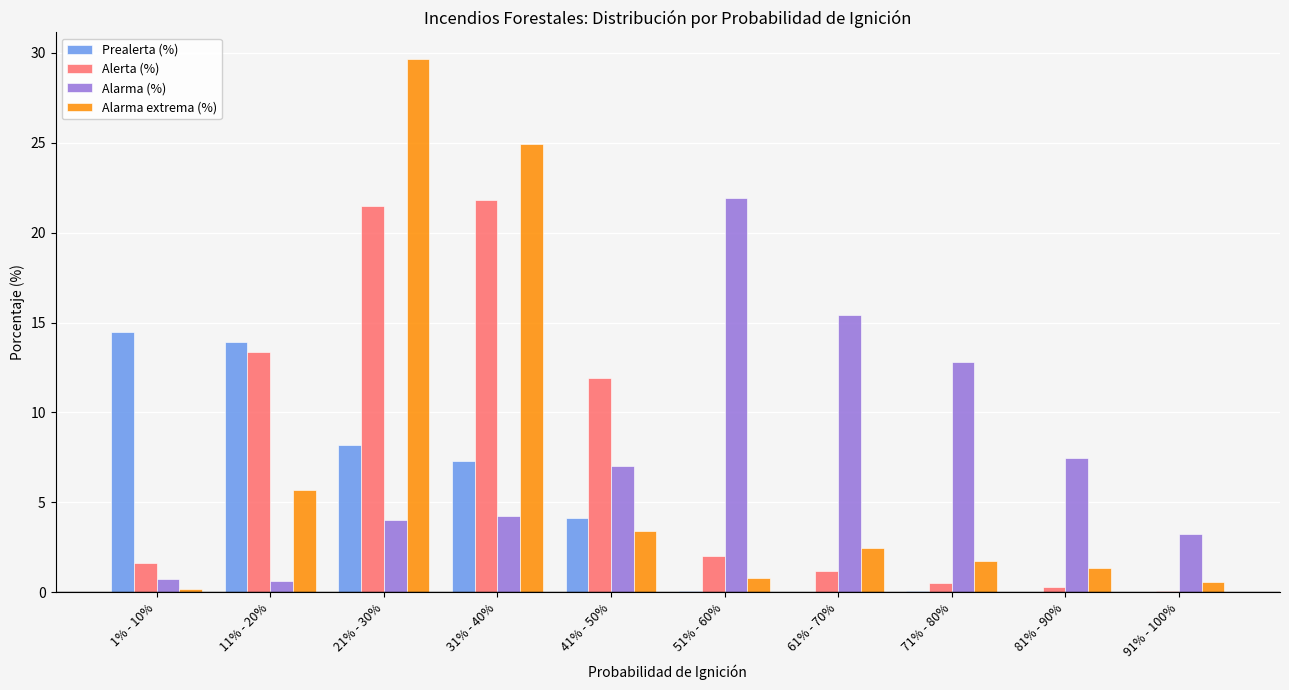

What is the approximate value of Prealerta (%) at 31% - 40%?

7.3